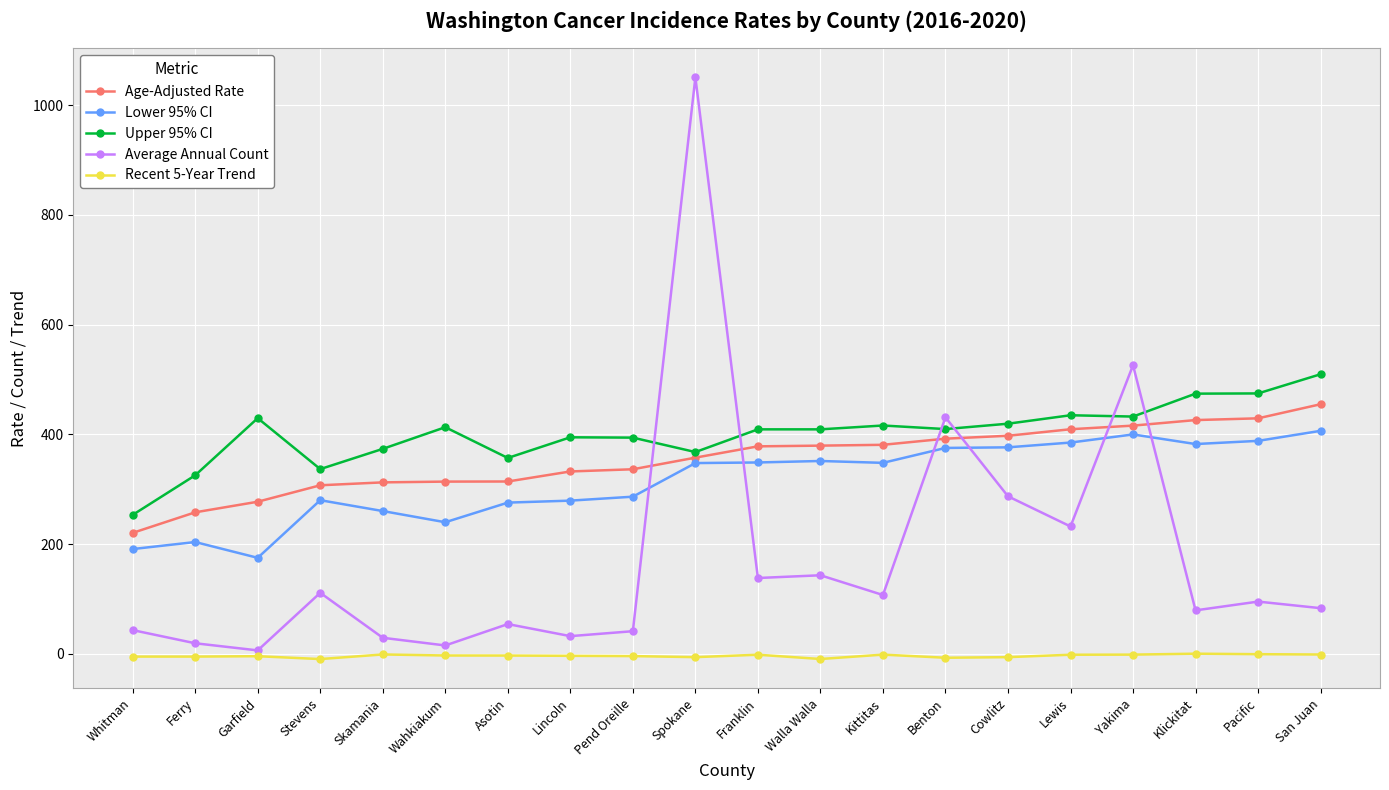

Where does the Upper 95% CI series first go above 409?

Garfield